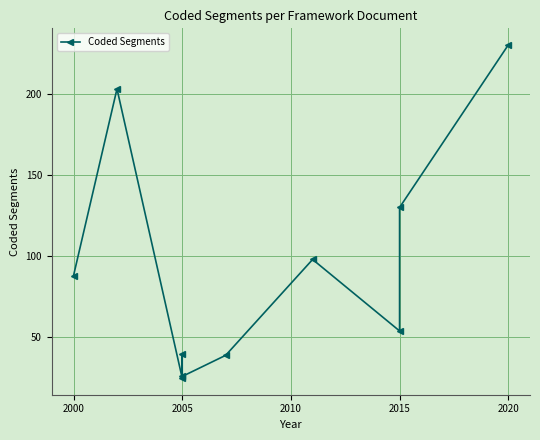

How many series are shown in this chart?

1